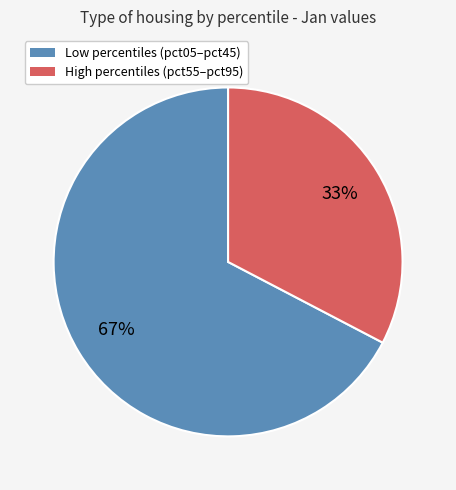

To the nearest percent, what is the average slice percentage?

50%